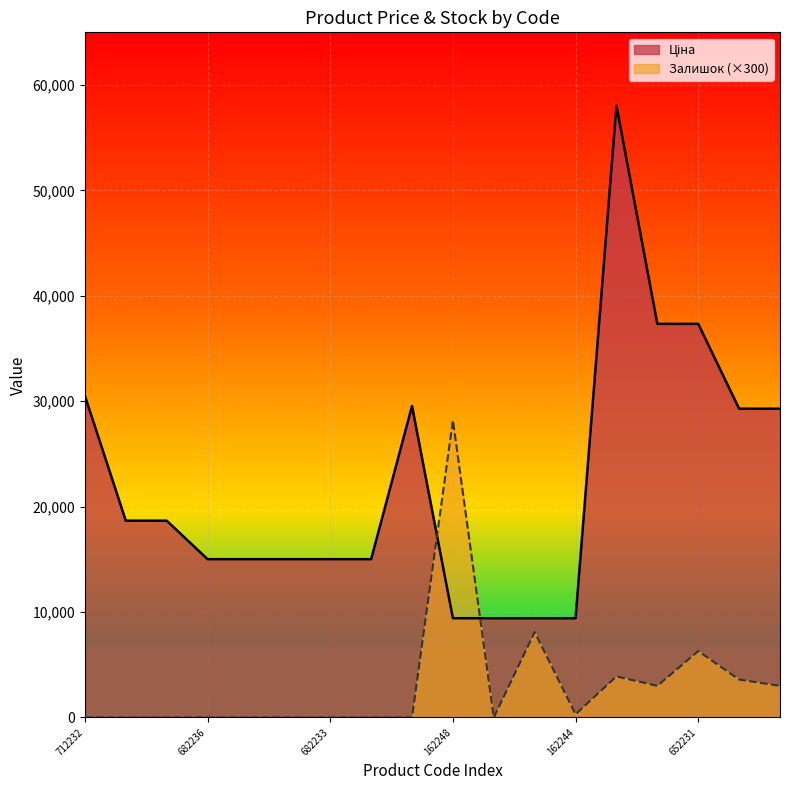

Does the chart display data point markers on the line(s)?

No